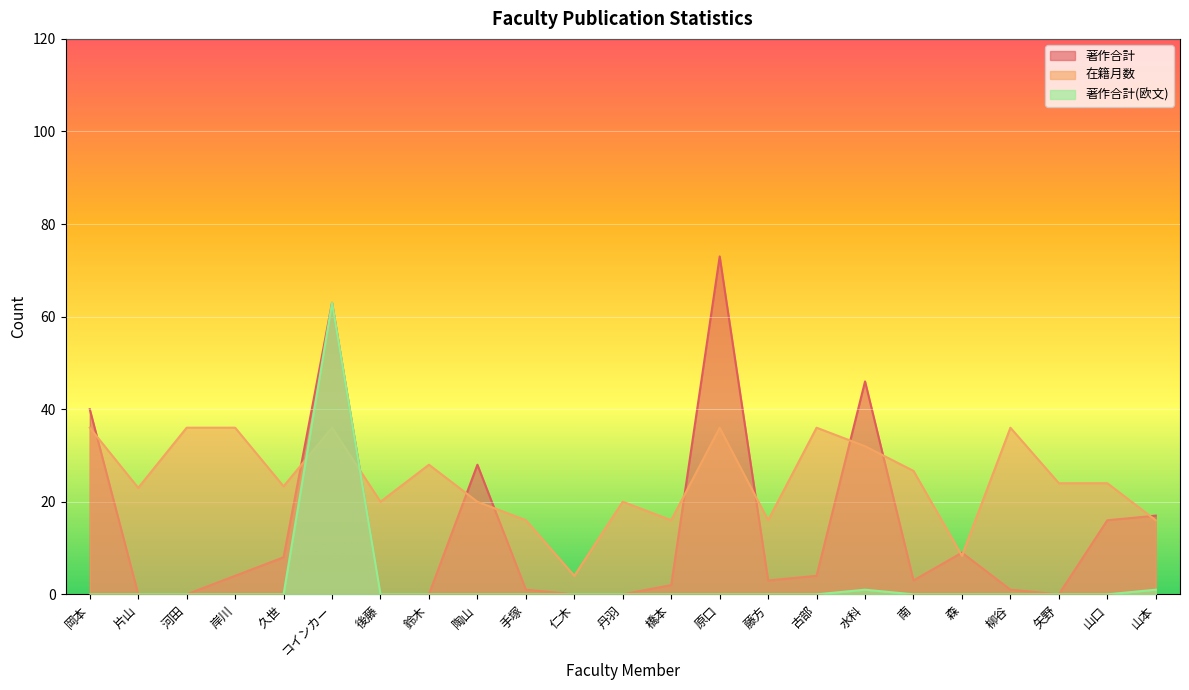

Rank the series at 柳谷 from highest to lowest value.

在籍月数, 著作合計, 著作合計(欧文)